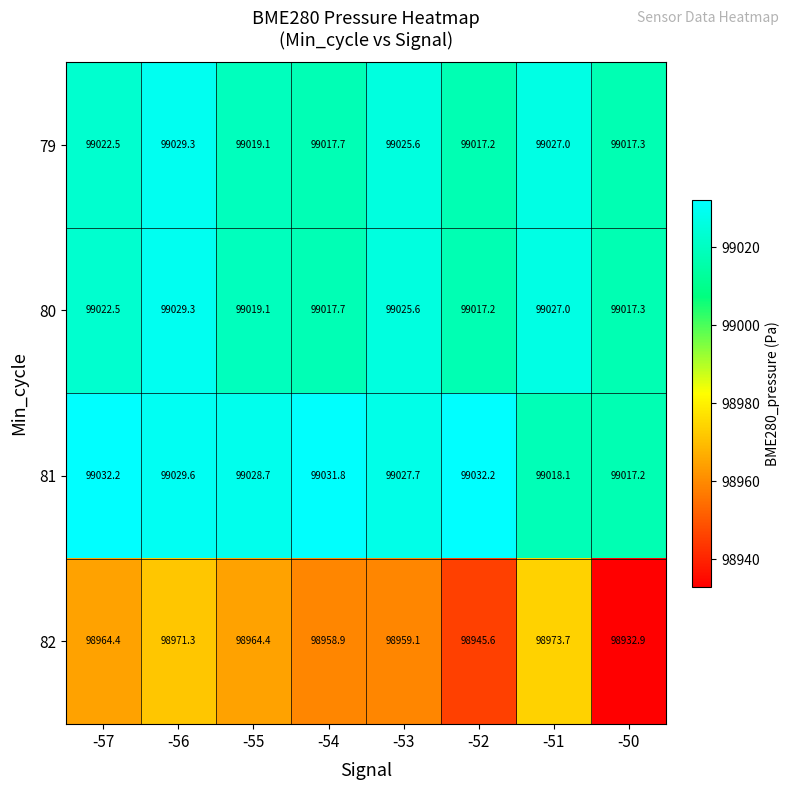

How many values in the 81 series are below 99029?

4